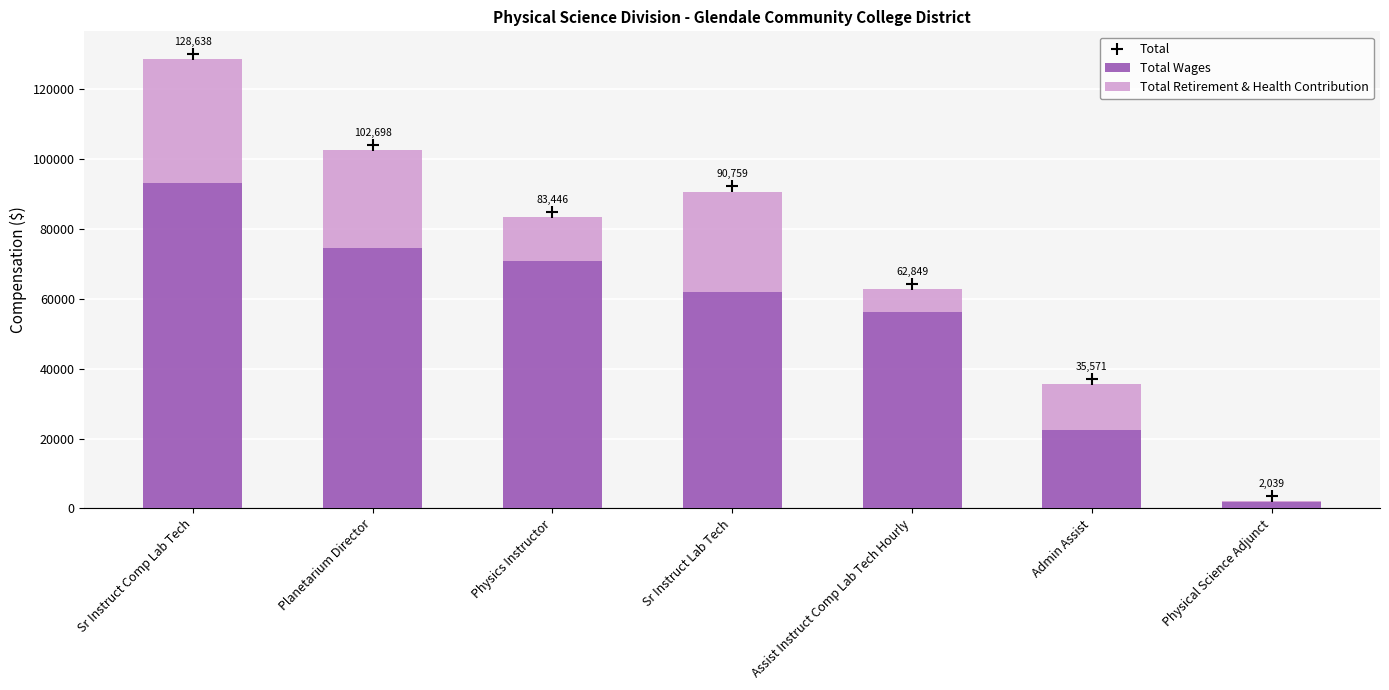

Which series has the largest total across all categories?

Total